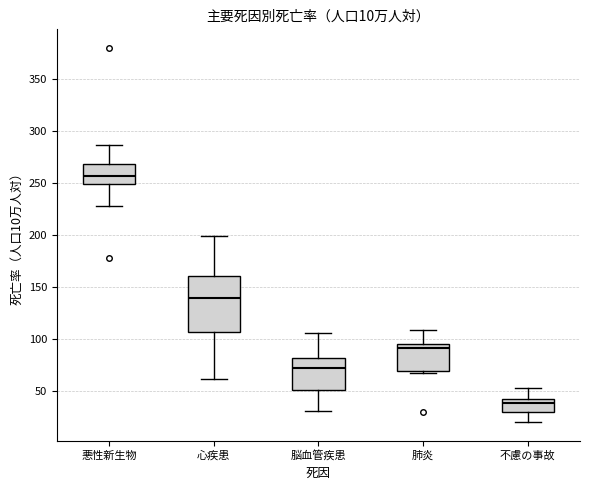

Comparing the boxes themselves (not the whiskers), which one is the tallest?

心疾患